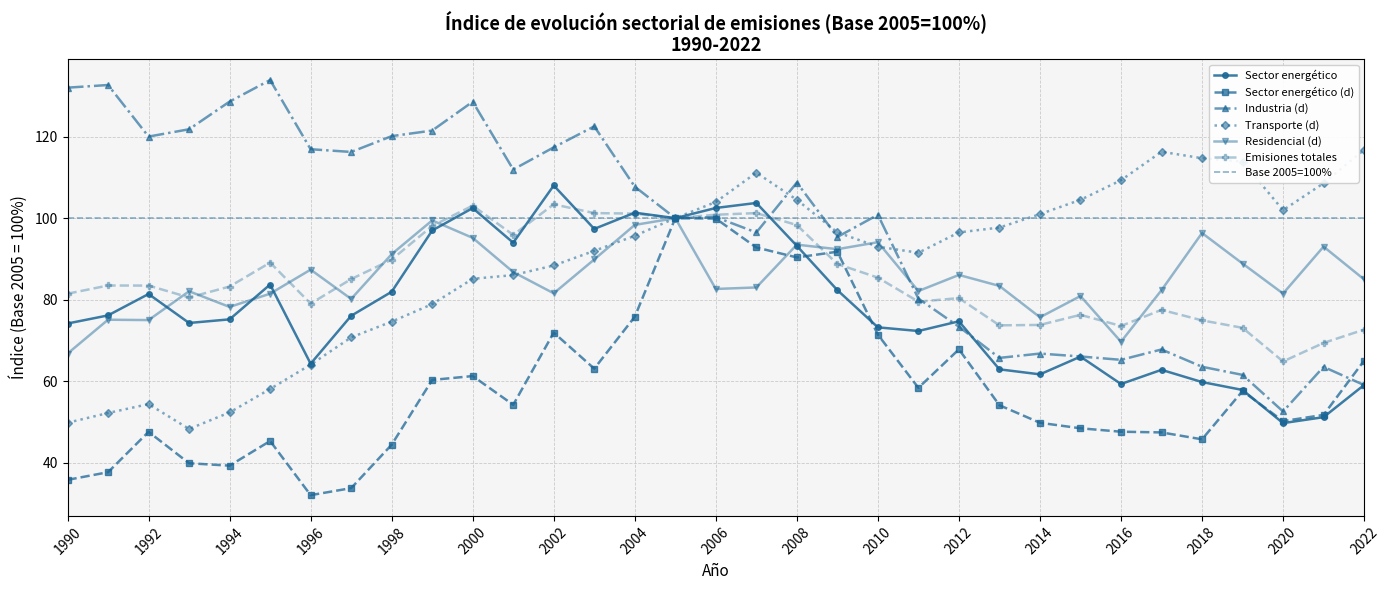

The value of Emisiones totales at 2008 is 132.2. True or false?

False